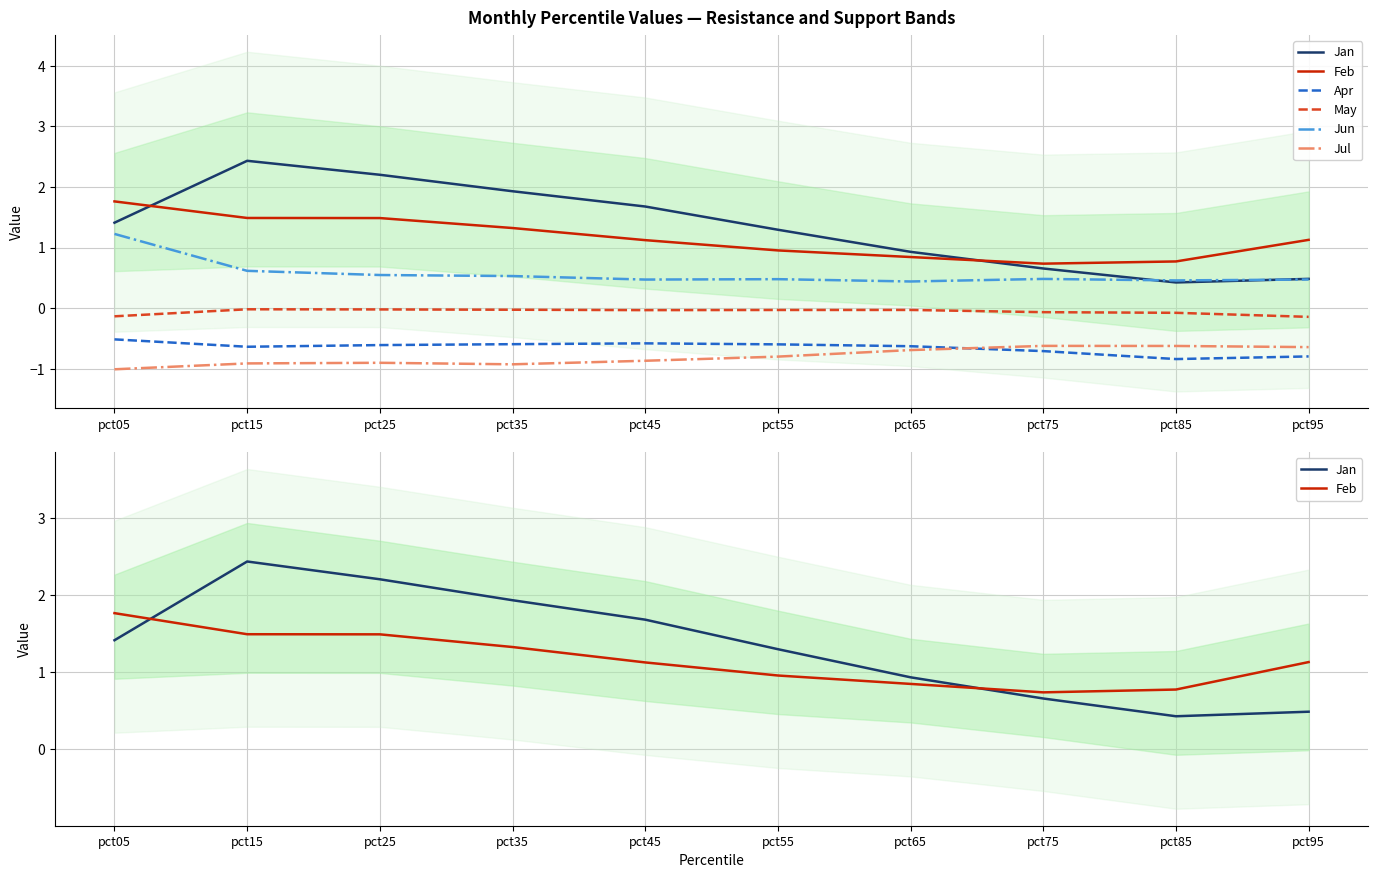

How many lines are shown in the chart?

6